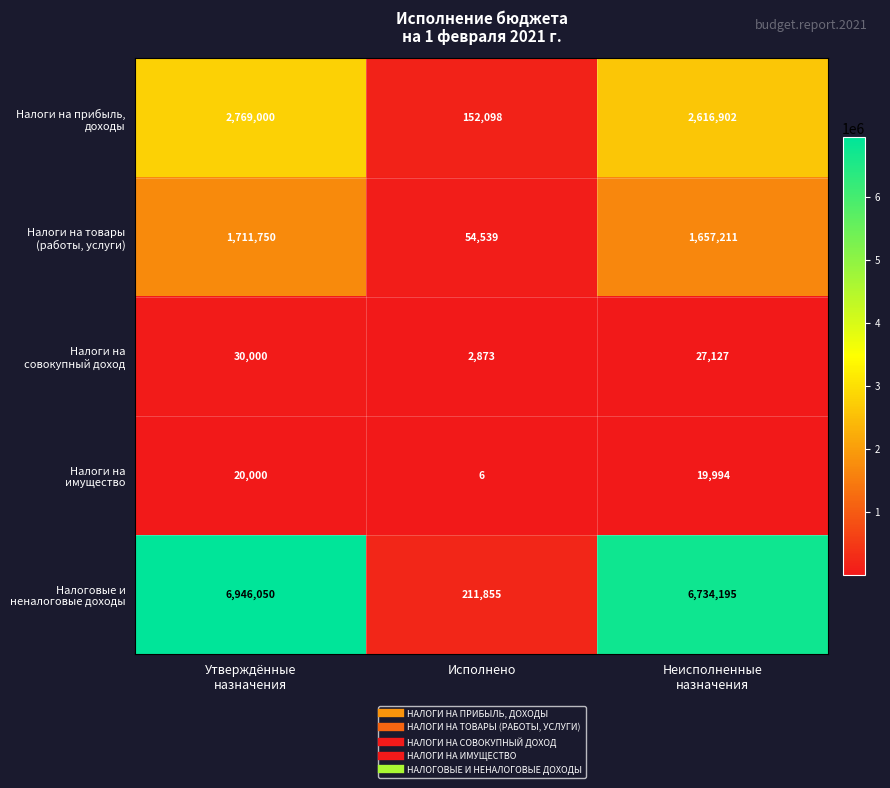

What is the smallest value displayed?

6